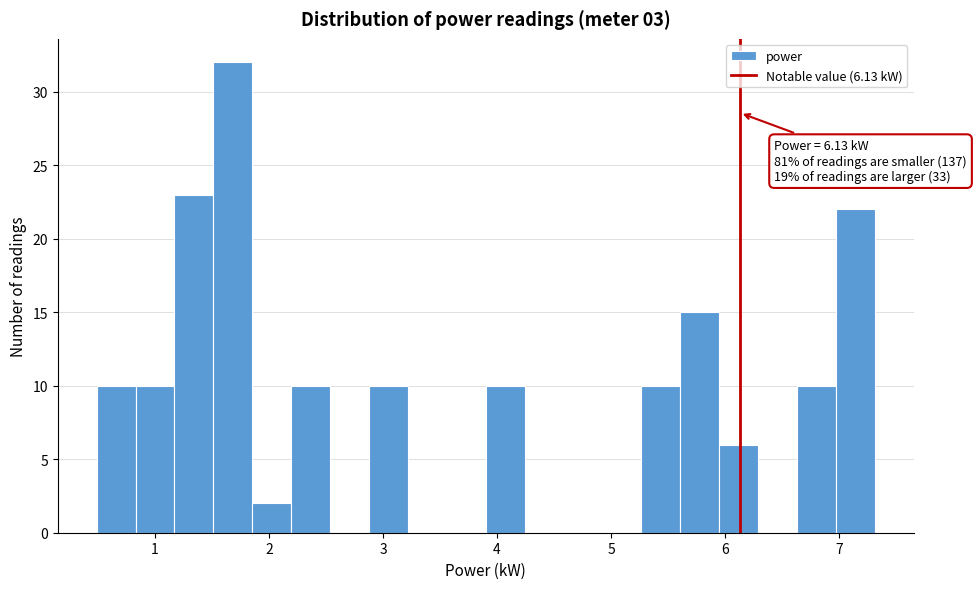

Around what value on the x-axis is the tallest bar? Give the approximate position of its centre, as read against the axis.

1.7